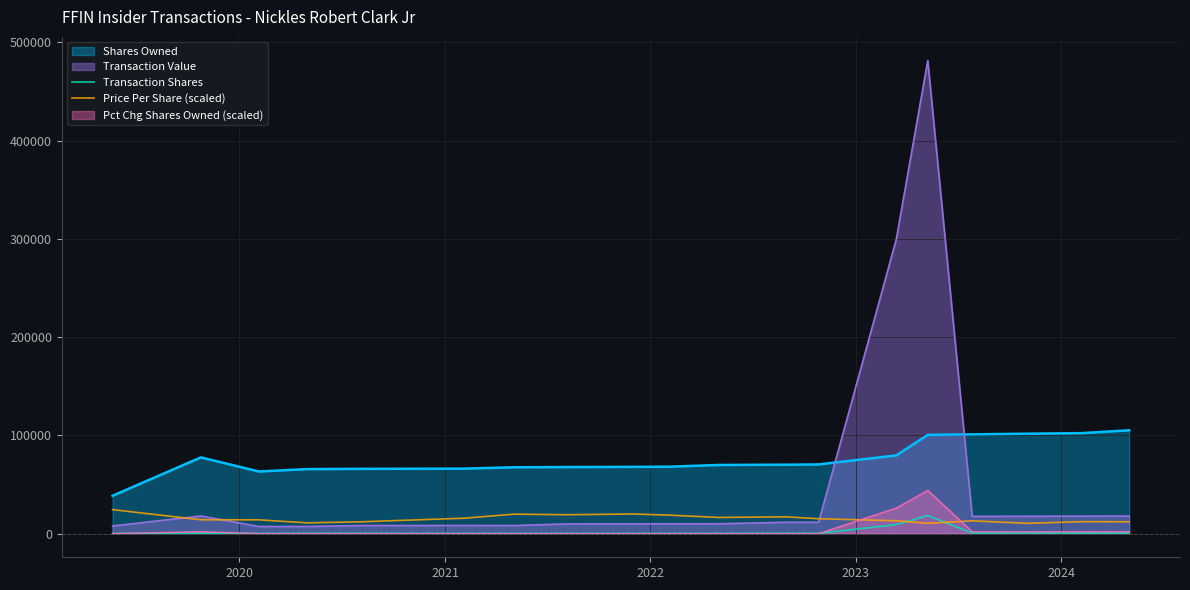

Which series has the widest spread of values?

Transaction Value